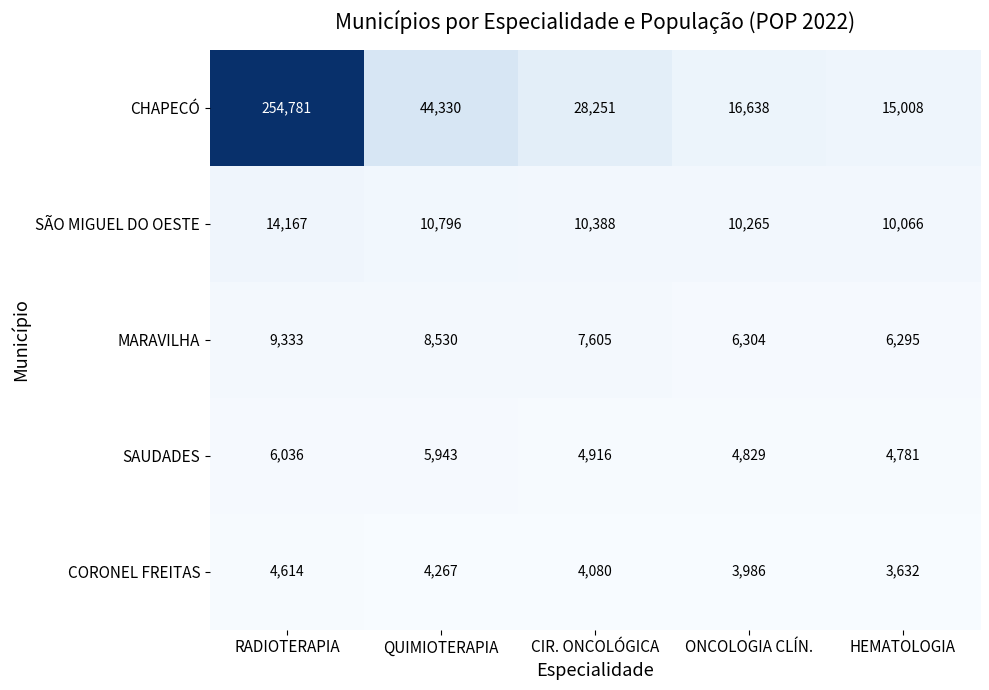

At which label is CORONEL FREITAS closest to 4123?

CIR. ONCOLÓGICA